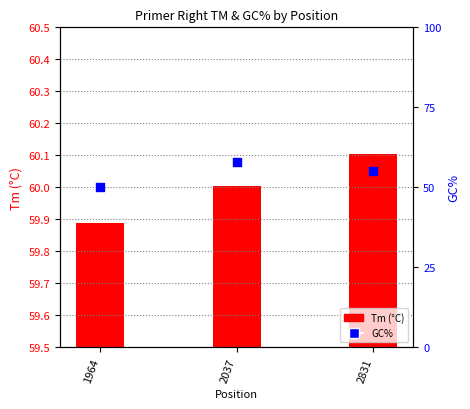

At which category is the sum across all series the highest?

2037